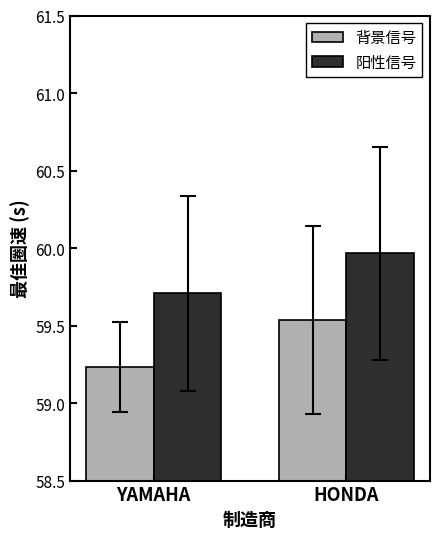

True or false: 阳性信号 has a value of 59.7 at YAMAHA.

True